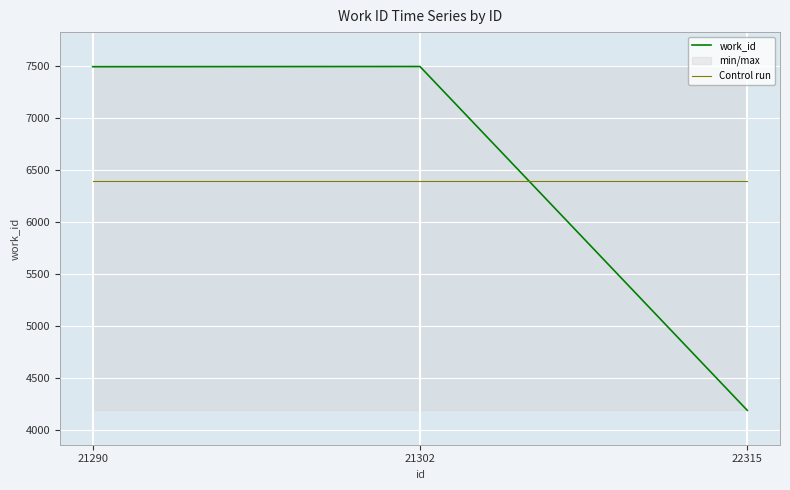

What is the total value across all series at 21290?

13886.7